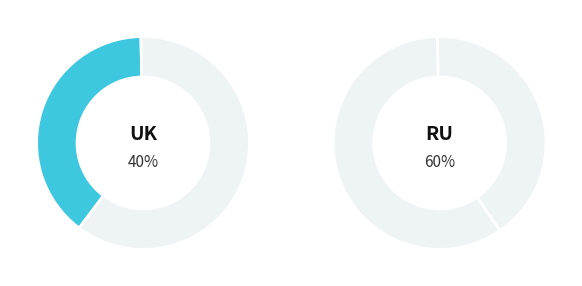

Does 28 account for over 50% of the chart?

No